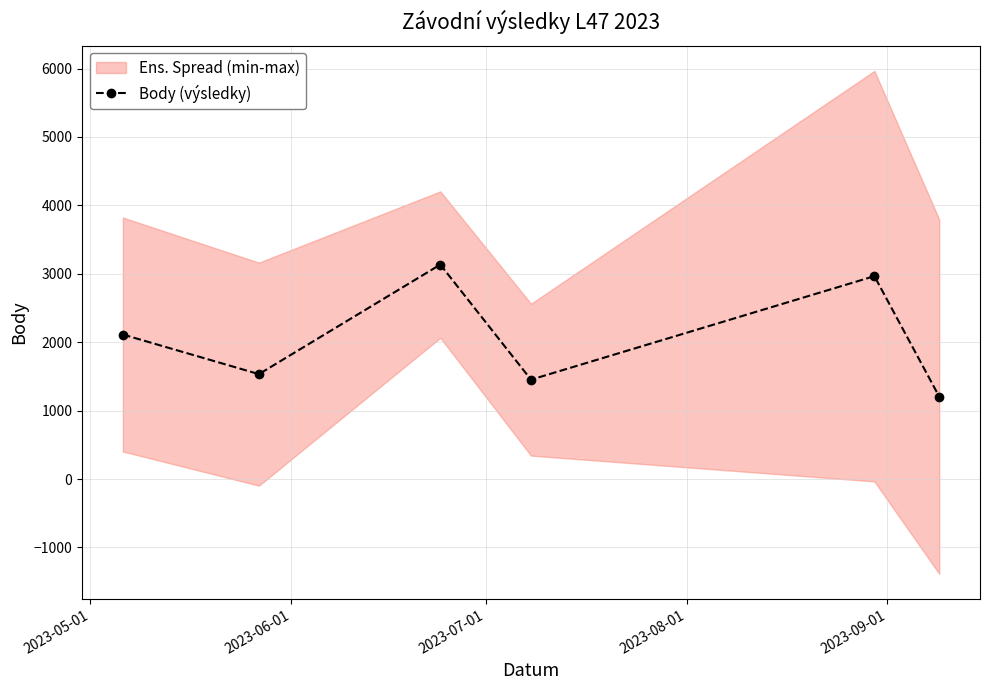

How many values are below 2113?

3